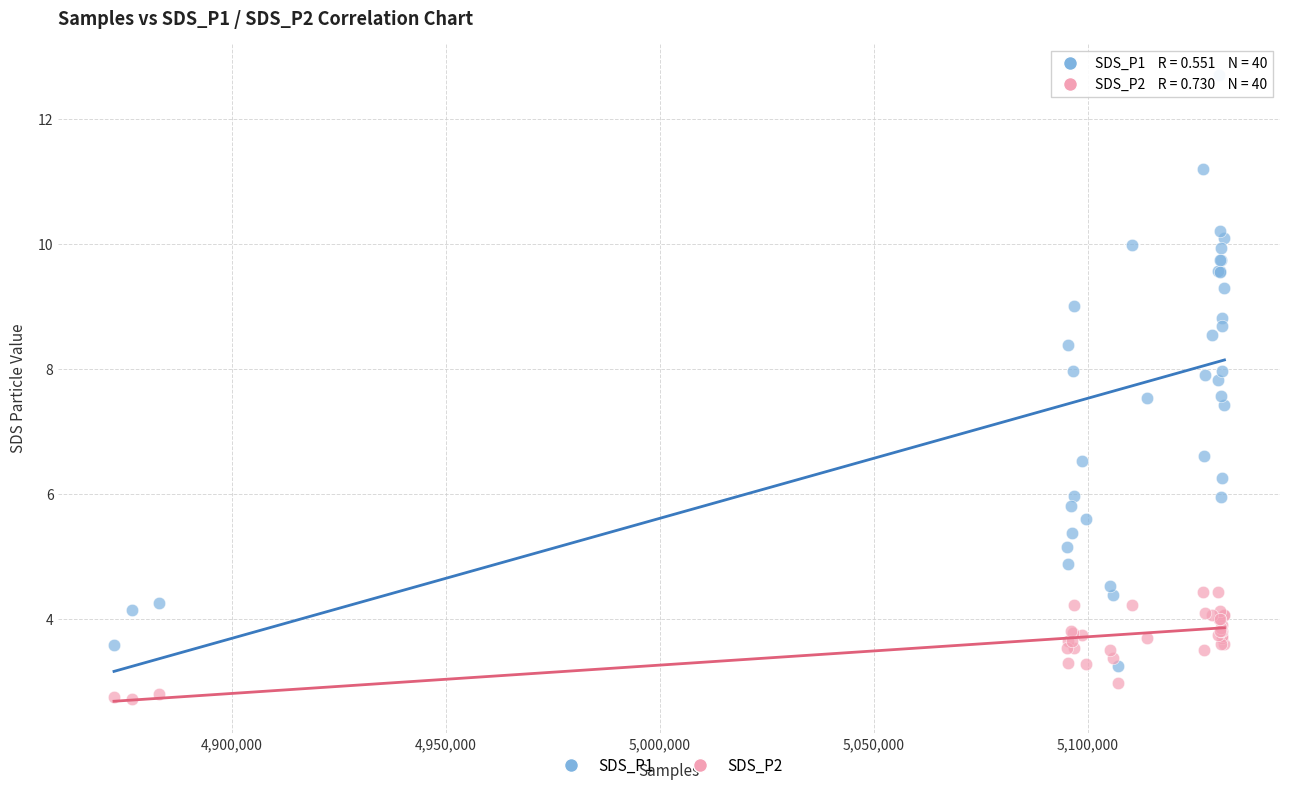

What is the X range (max minus min) for the scatter plot?

259369.0